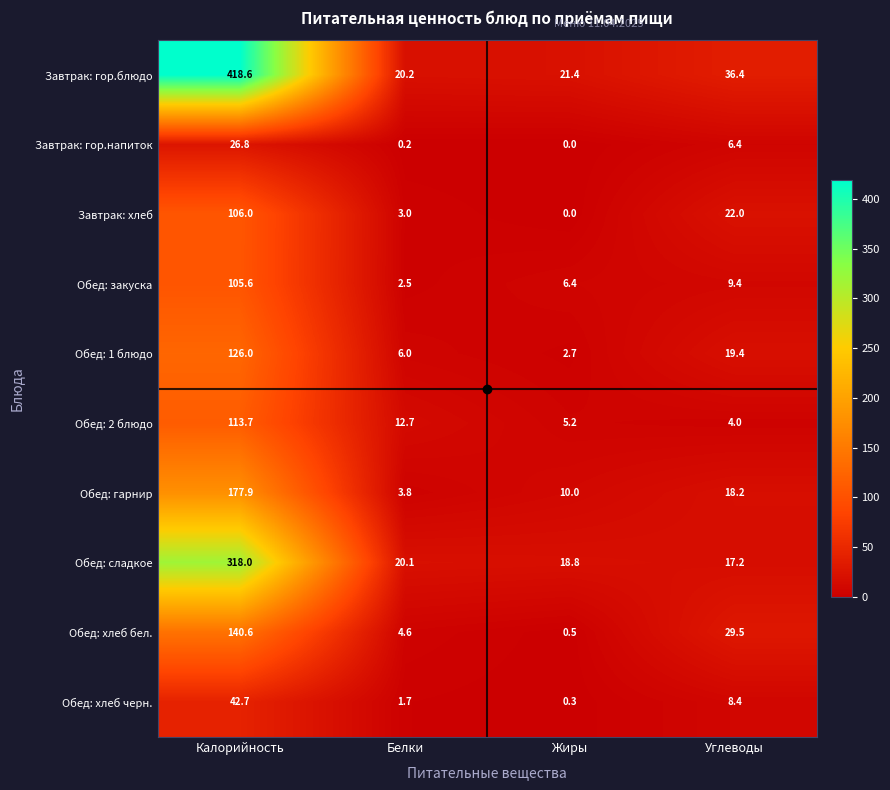

How many data points does each series have?

4